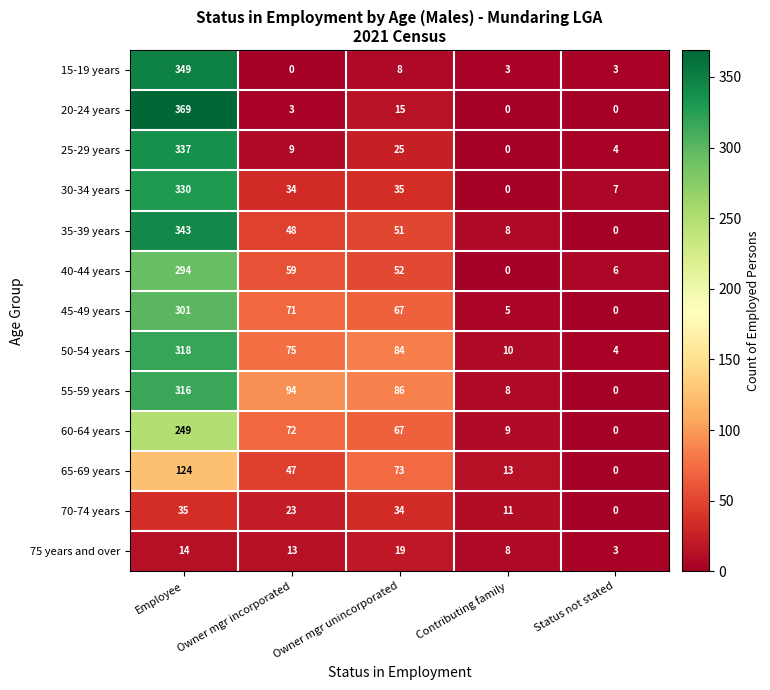

Between Owner mgr unincorporated and Status not stated, which series saw the biggest shift?

55-59 years